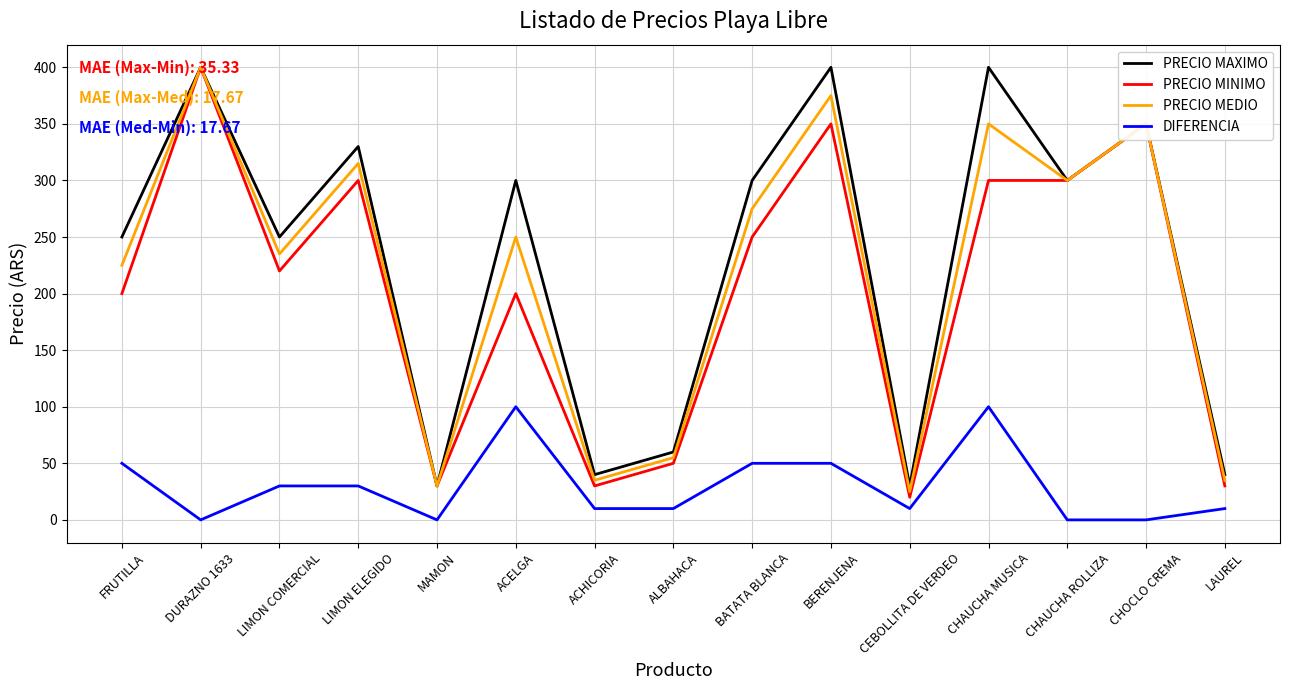

True or false: DIFERENCIA and PRECIO MAXIMO intersect in this chart.

False